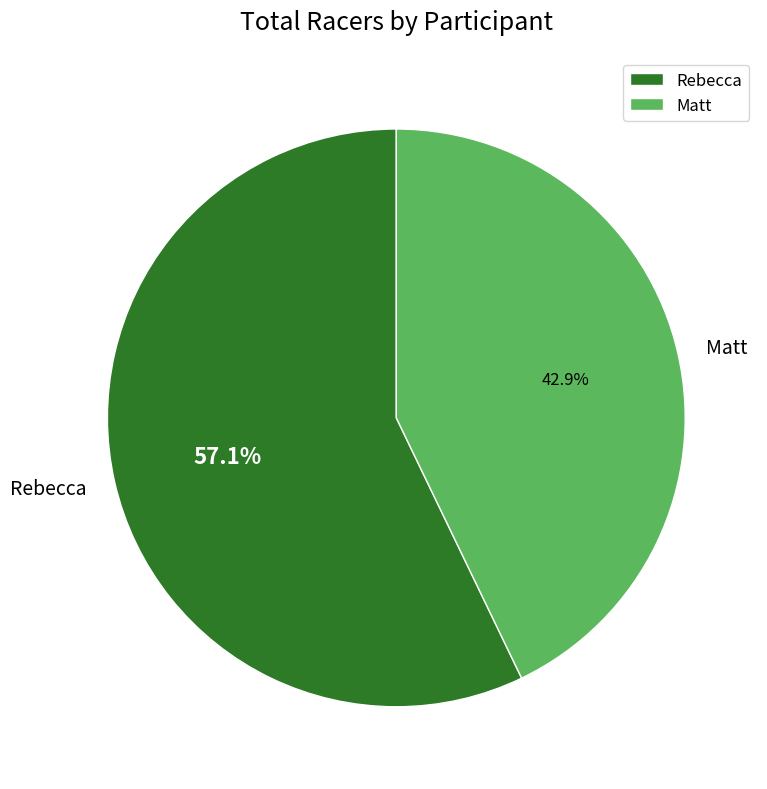

The Rebecca slice represents 44% of the pie. True or false?

False